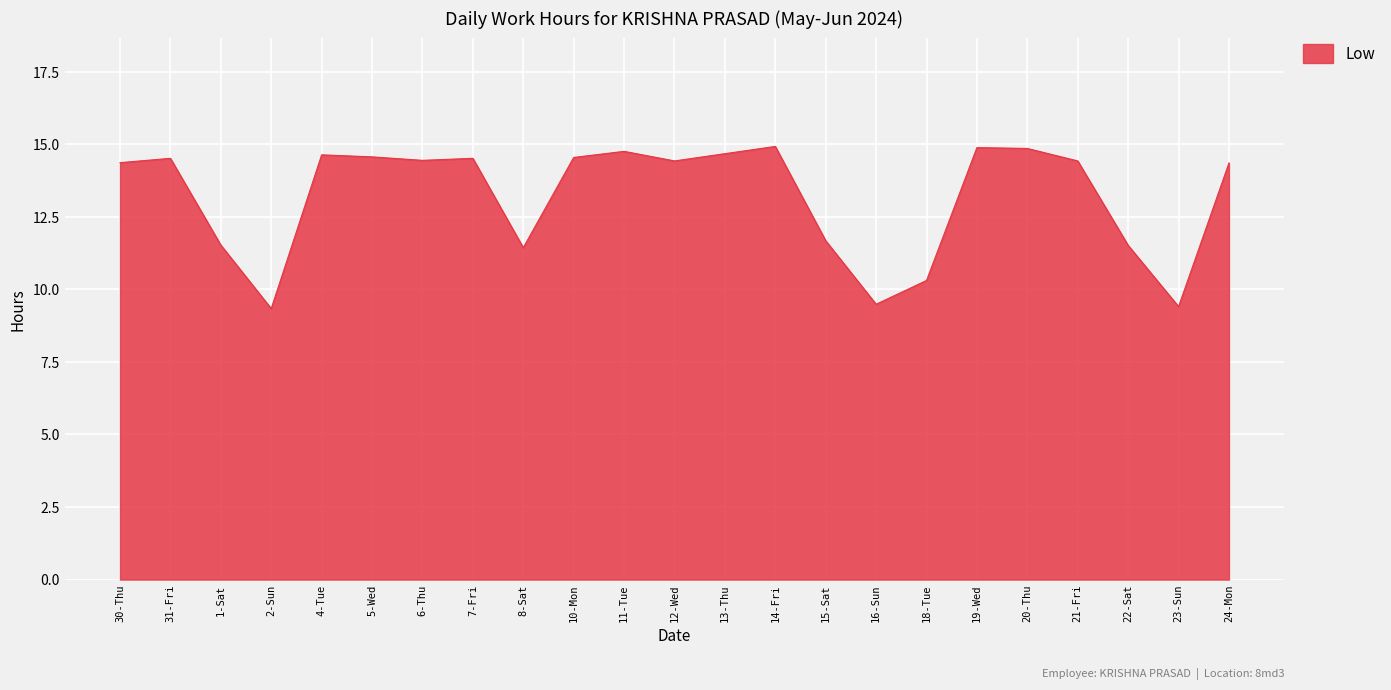

True or false: the data shows 14.6 at 5-Wed.

True